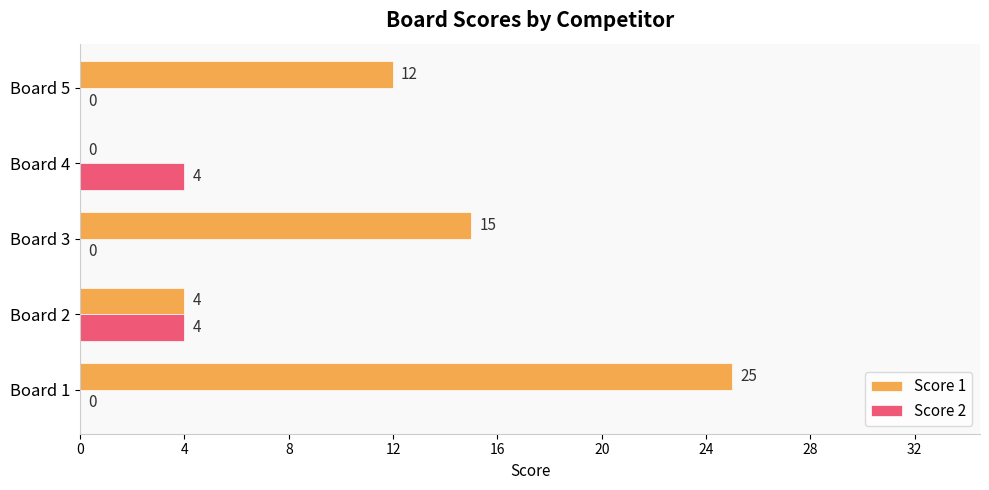

Which series has the widest spread of values?

Score 1